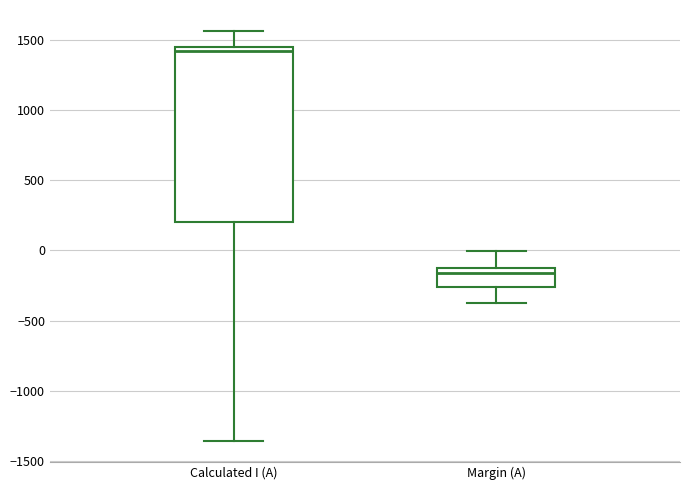

Where does the lower whisker of the box for Margin (A) end on the y-axis? The values are not printed on the chart, so give them approximately, as read against the axis.

-350